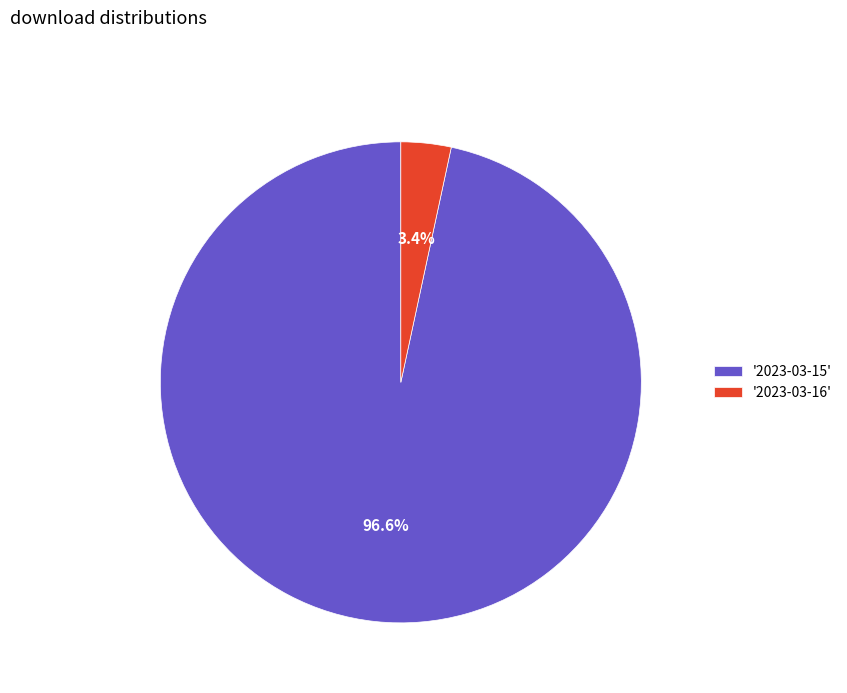

Which has a higher value, '2023-03-16' or '2023-03-15'?

'2023-03-15'